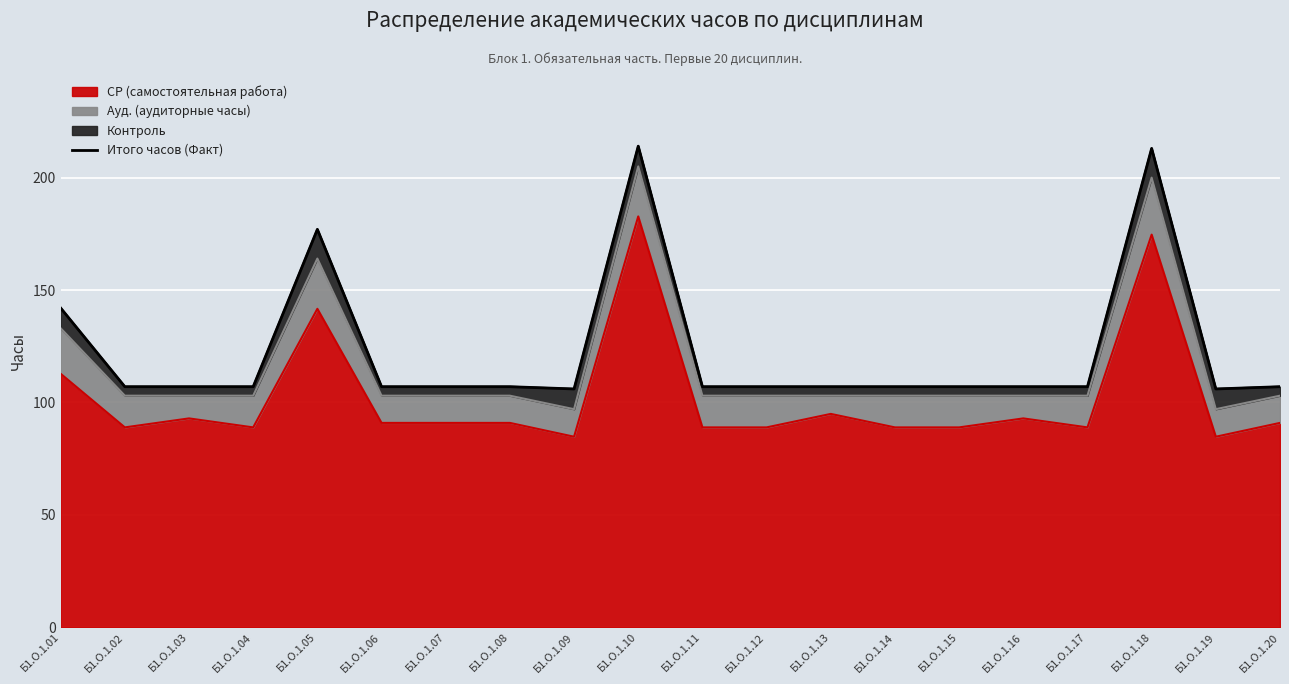

How many lines are shown in the chart?

1